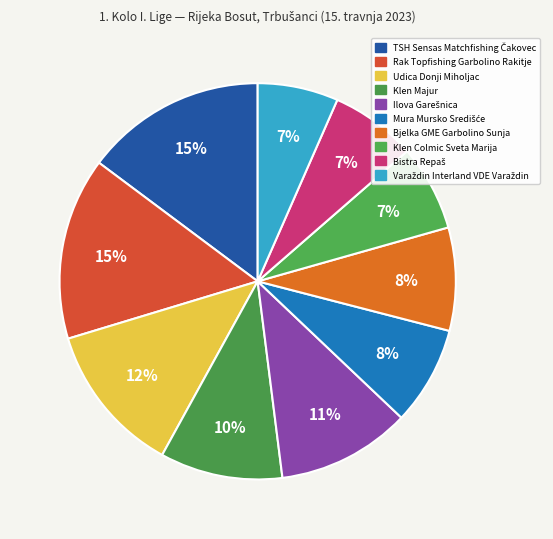

How many segments does this pie chart have?

10